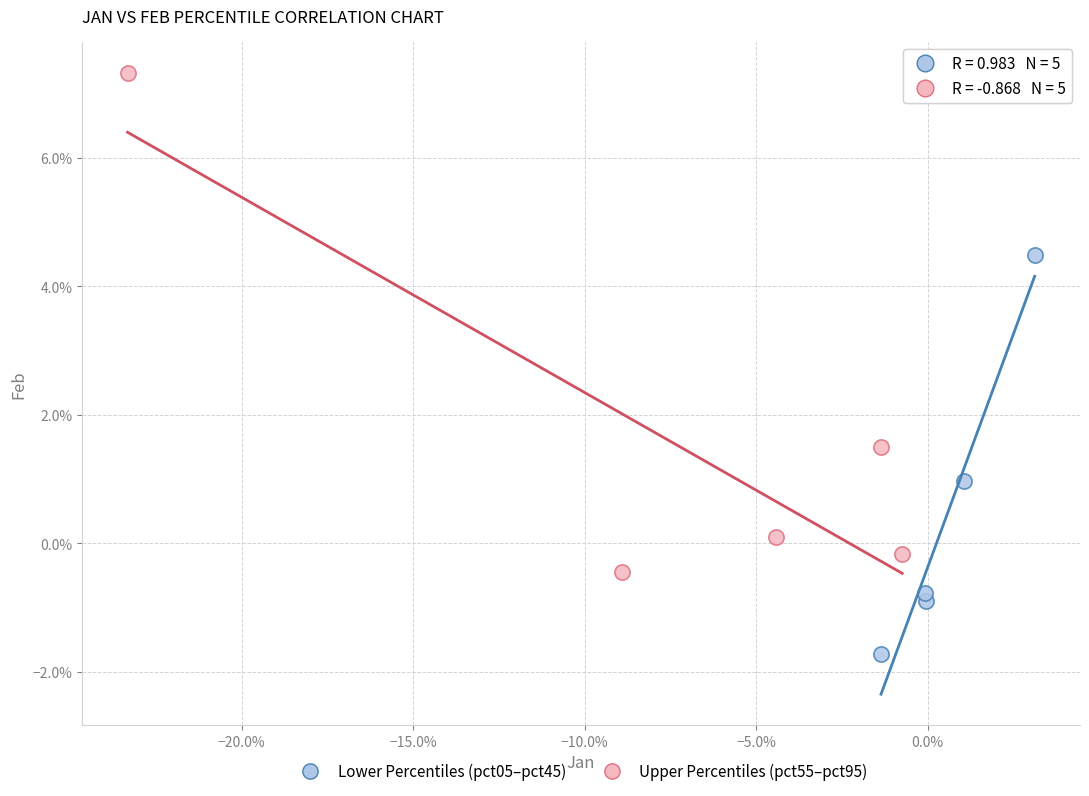

Which series contains the highest Y value?

Upper Percentiles (pct55–pct95)